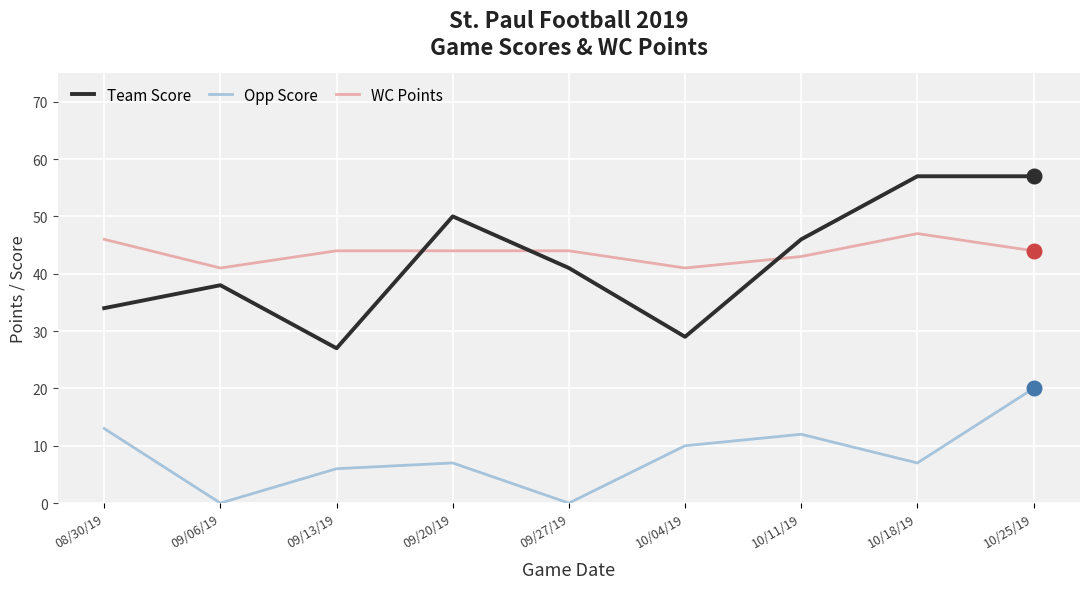

What are all the series names shown in the legend?

Team Score, Opp Score, WC Points